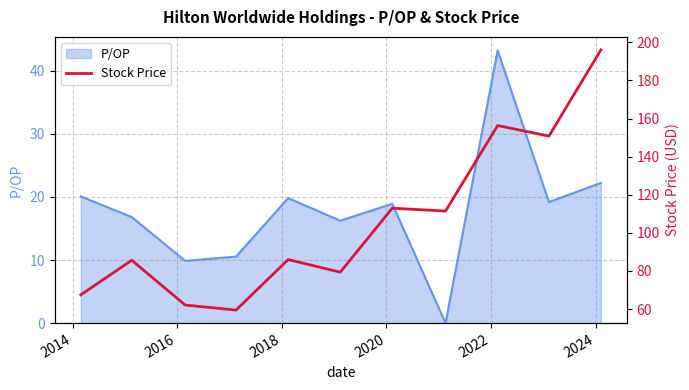

True or false: there are more than 1 points higher than both neighbors.

True